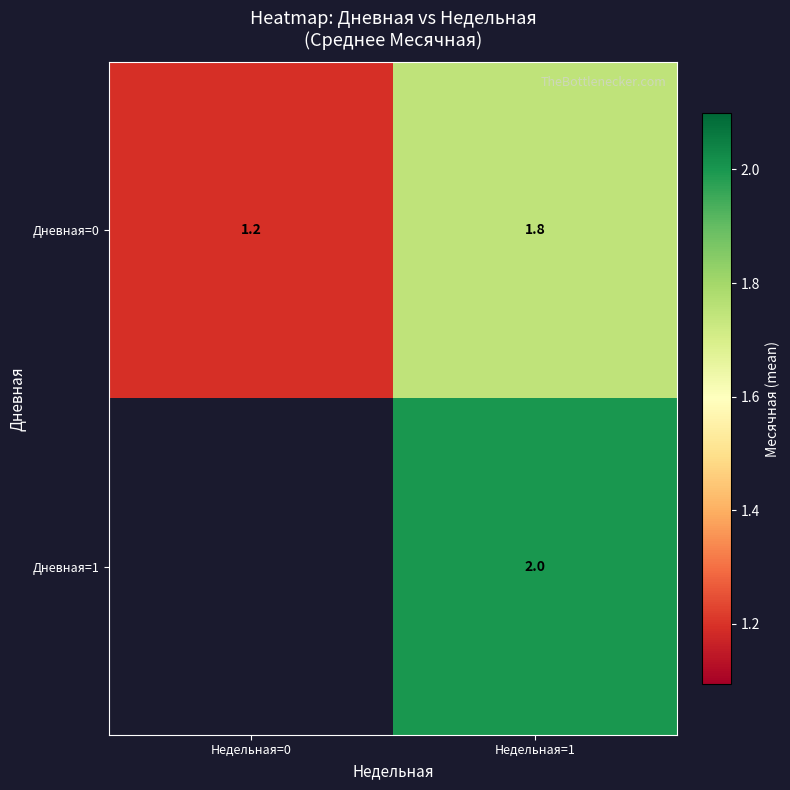

How many categories are shown in the chart?

2